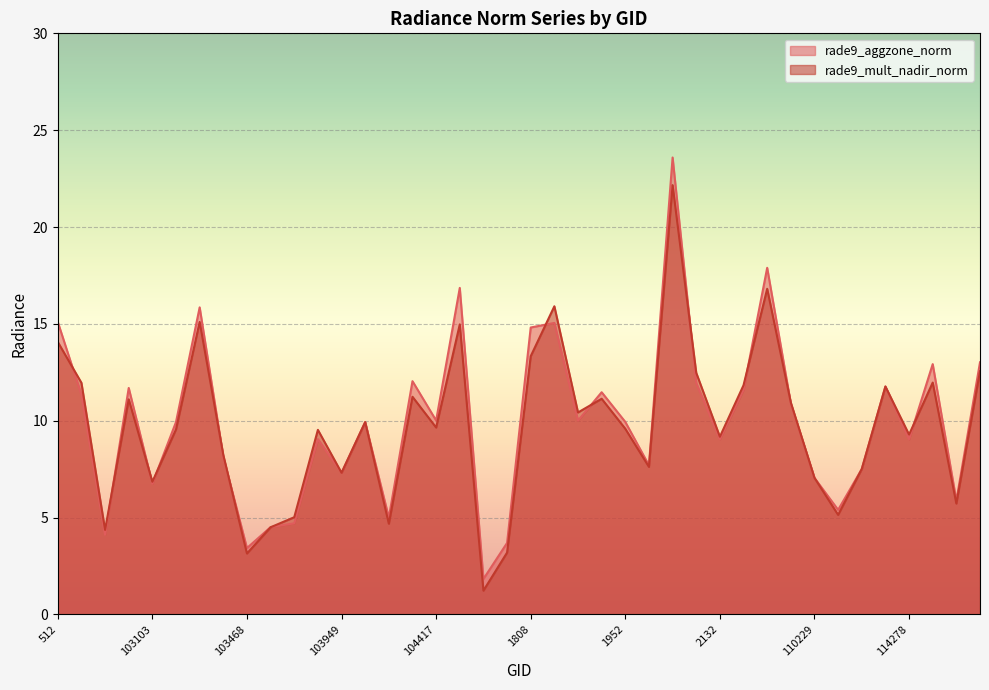

Which series has the widest spread of values?

rade9_aggzone_norm